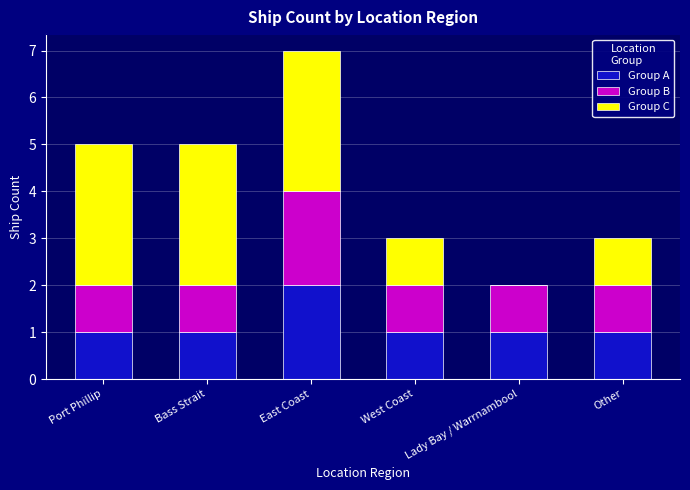

Count the number of categories in the chart.

6